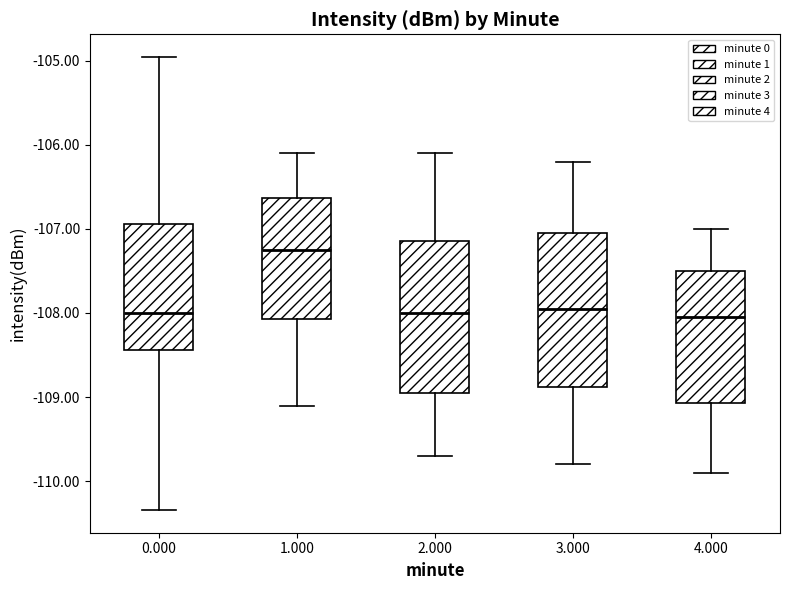

Where is the upper edge of the box at x = 2.000 on the y-axis? The values are not printed on the chart, so give them approximately, as read against the axis.

-107.1